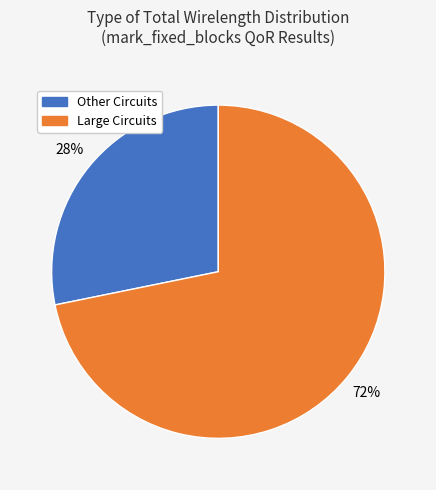

Is there any slice that represents more than half of the pie?

Yes